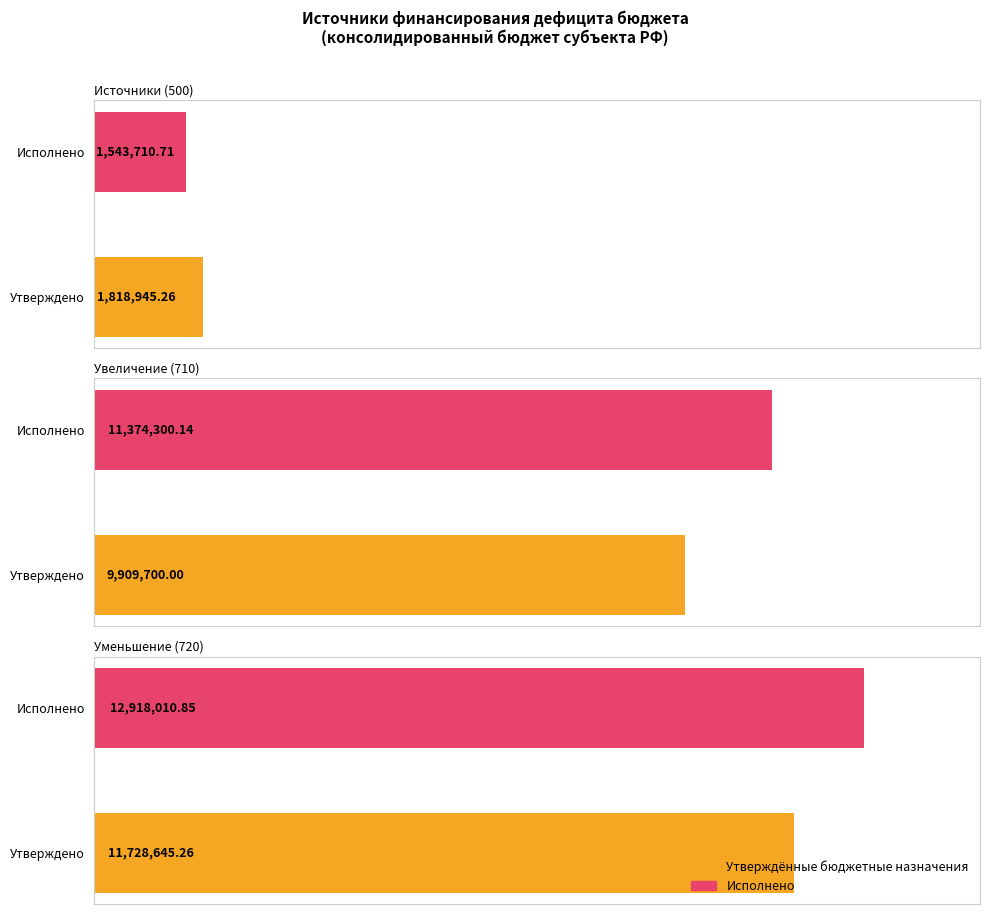

What is the difference between the Увеличение (710) values at 1 and 0?

1464600.1